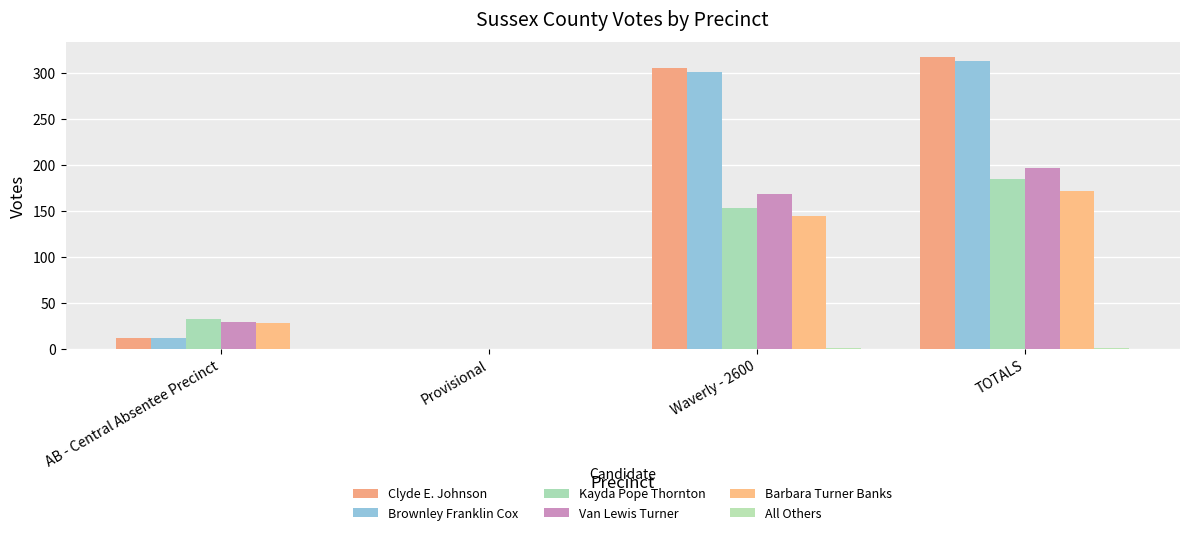

Are the bars horizontal?

No